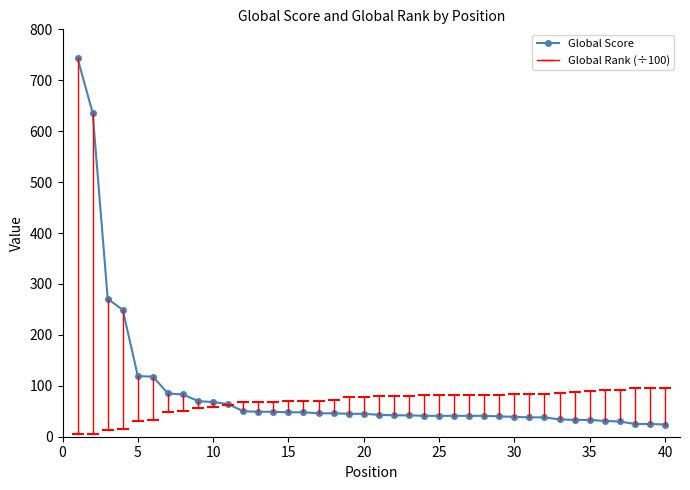

How many data points does each series have?

40